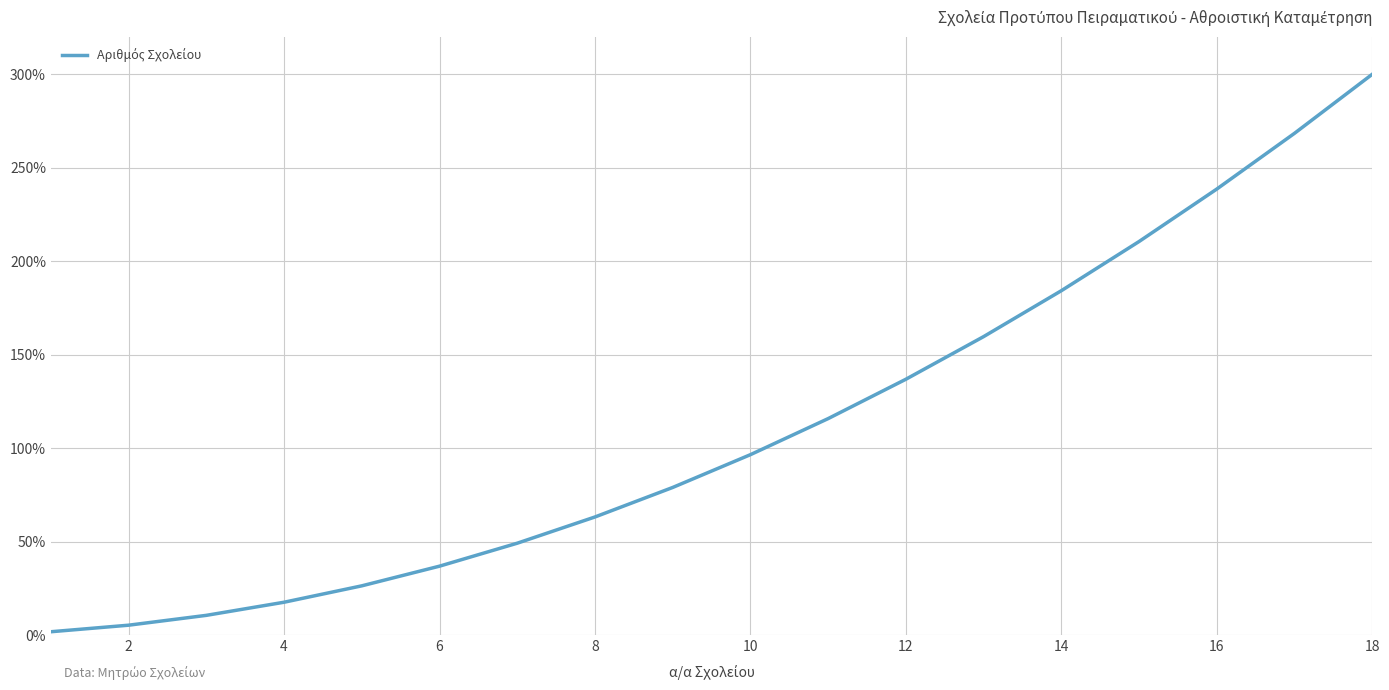

What is the greatest value displayed?

300.0